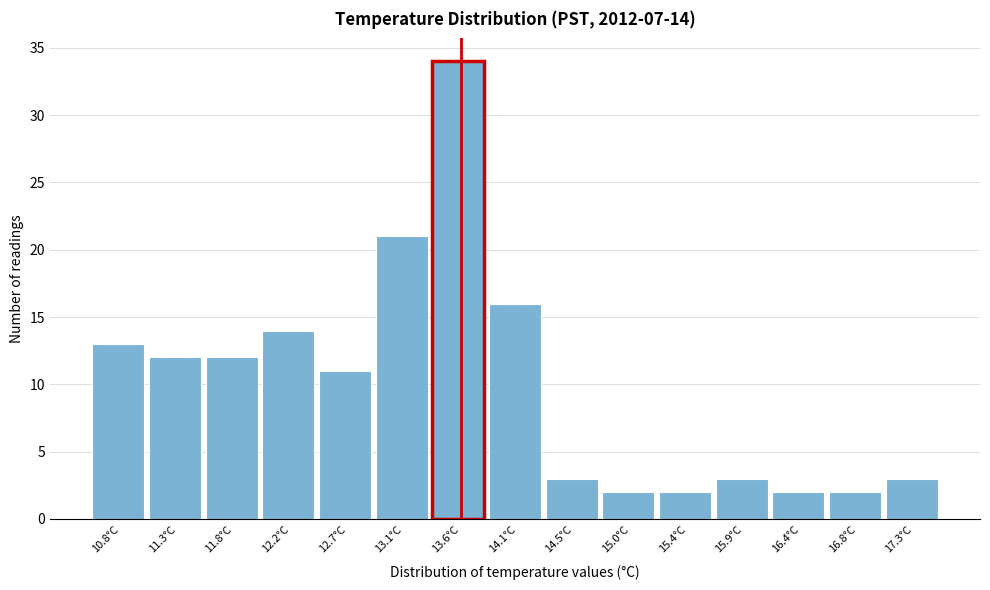

Over which range of the x-axis is the bar tallest?

13.36 to 13.82